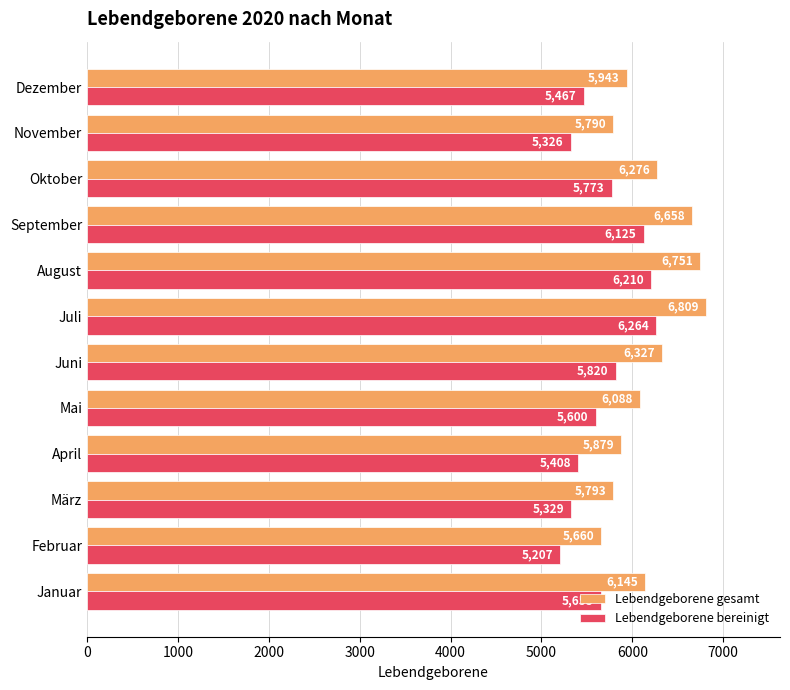

Which series has the widest spread of values?

Lebendgeborene gesamt